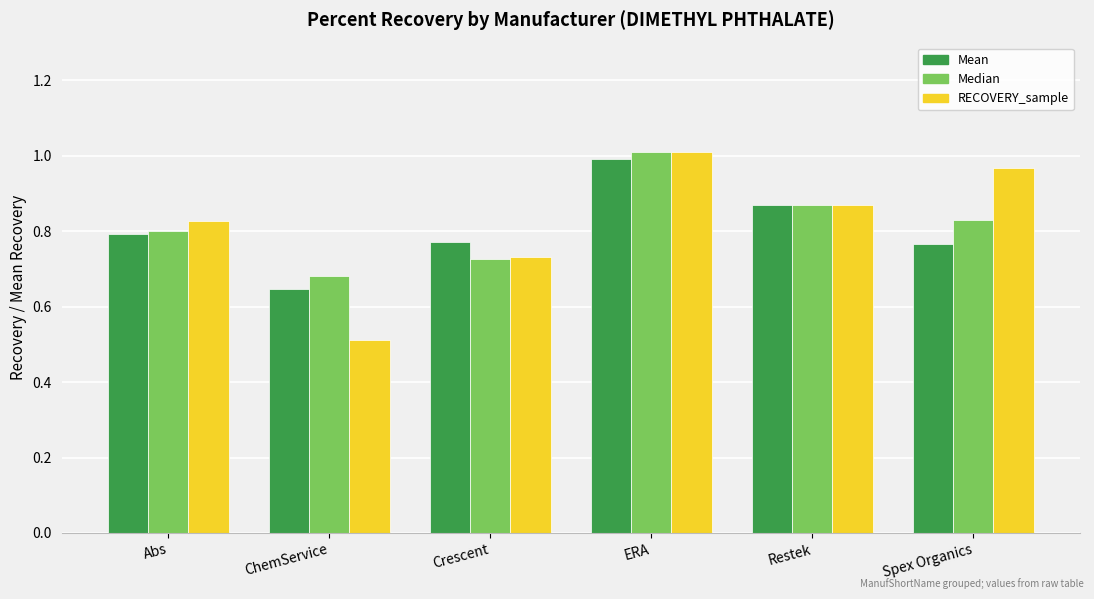

True or false: Median has a value of 0.8 at Spex Organics.

True